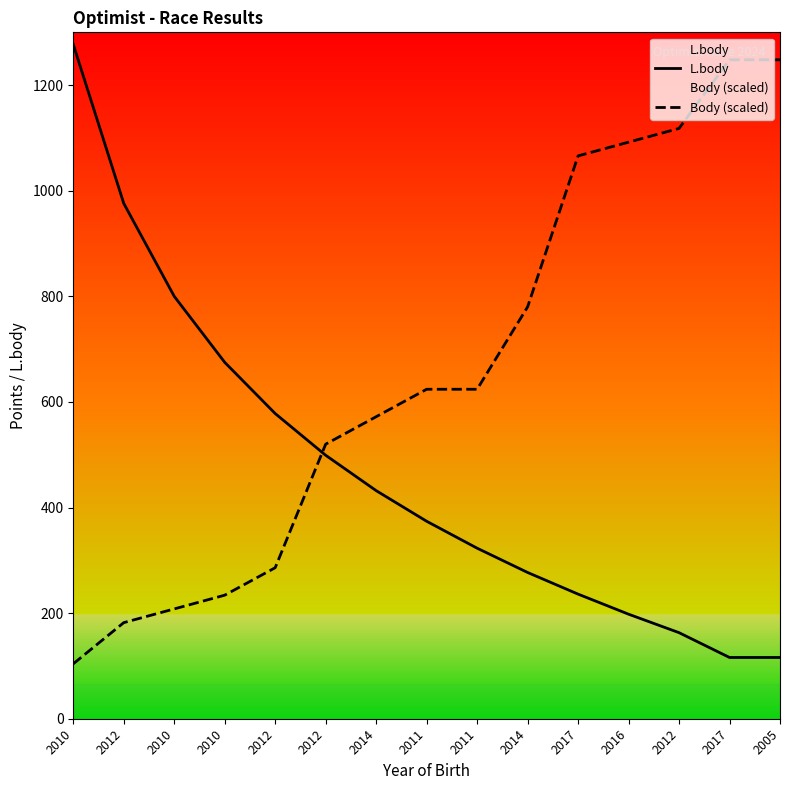

What is the label of the 5th point from the left?

2012